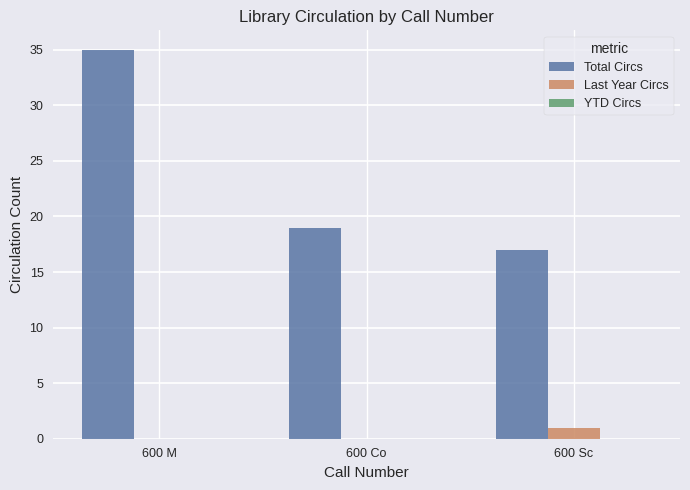

What is the total value across all series at 600 M?

35